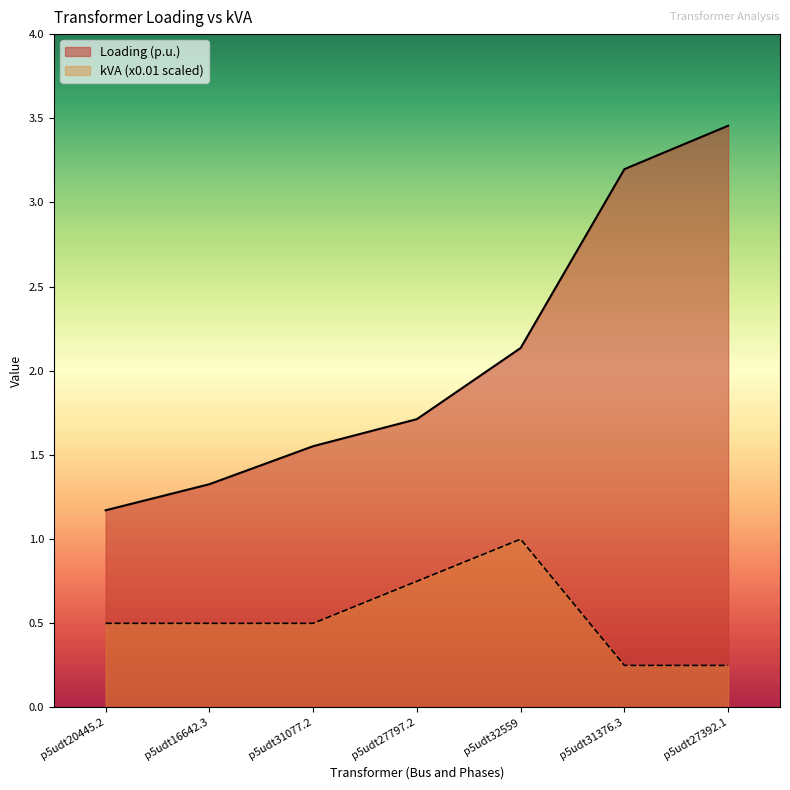

Which series has the largest total across all categories?

Loading (p.u.)